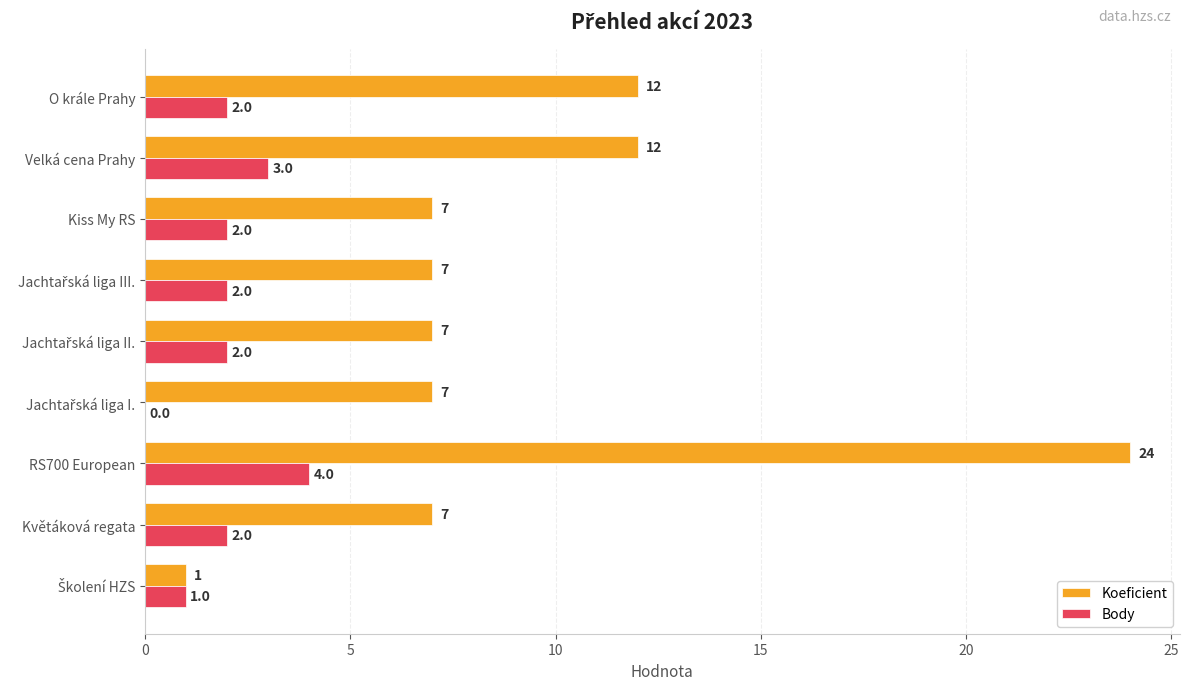

Which category has the highest value across all series?

RS700 European